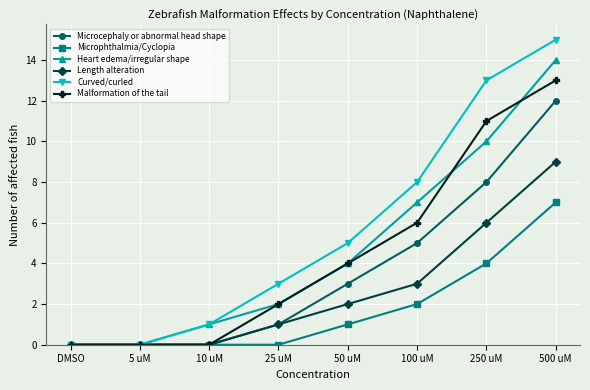

What are all the series names shown in the legend?

Microcephaly or abnormal head shape, Microphthalmia/Cyclopia, Heart edema/irregular shape, Length alteration, Curved/curled, Malformation of the tail